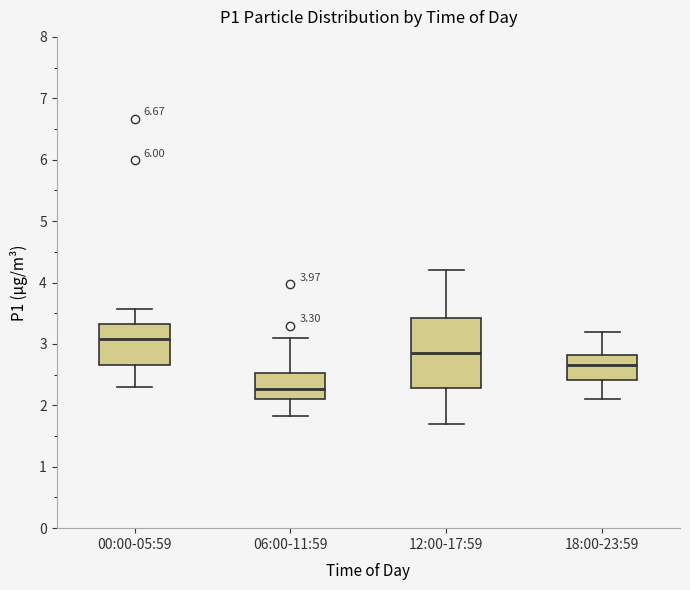

Which box is the tallest, from its lower edge to its upper edge?

12:00-17:59